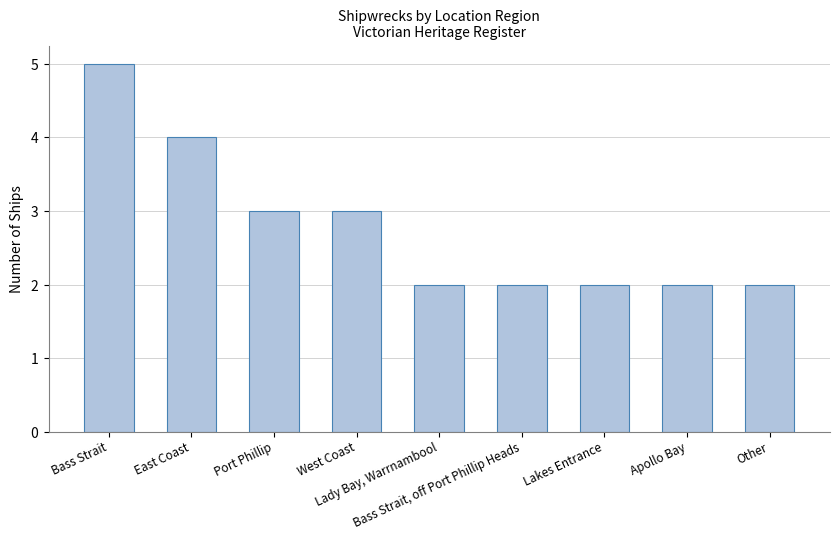

Rank the categories by value from lowest to highest.

Lady Bay, Warrnambool, Bass Strait, off Port Phillip Heads, Lakes Entrance, Apollo Bay, Other, Port Phillip, West Coast, East Coast, Bass Strait